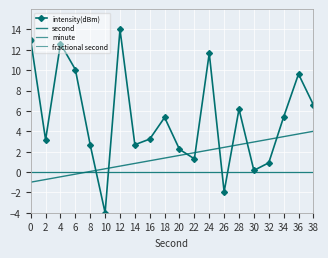

Is the value of second at 2 greater than the value of fractional second at 12?

No